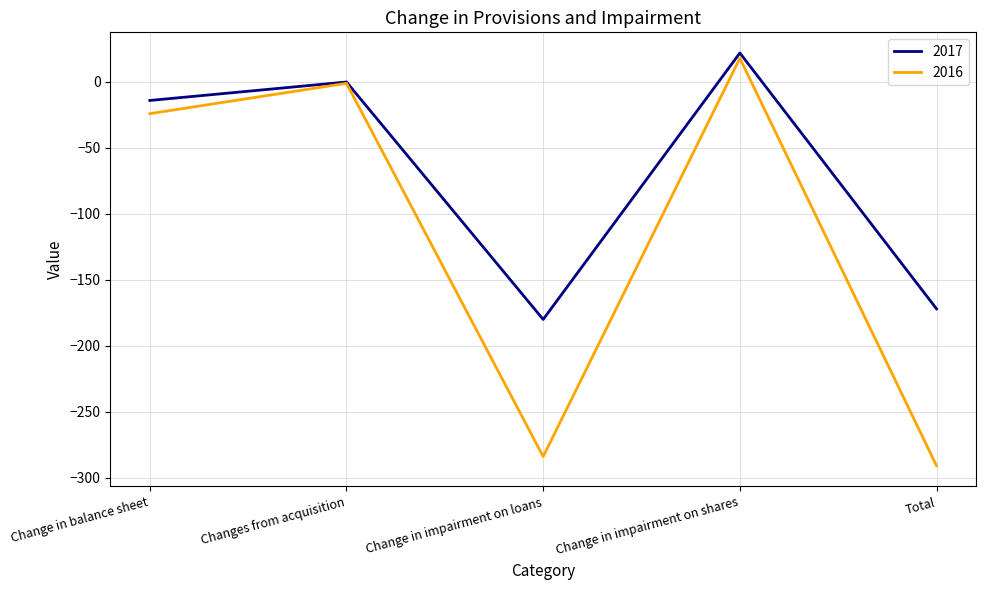

What is the difference between the maximum and second lowest values in the 2016 series?

302